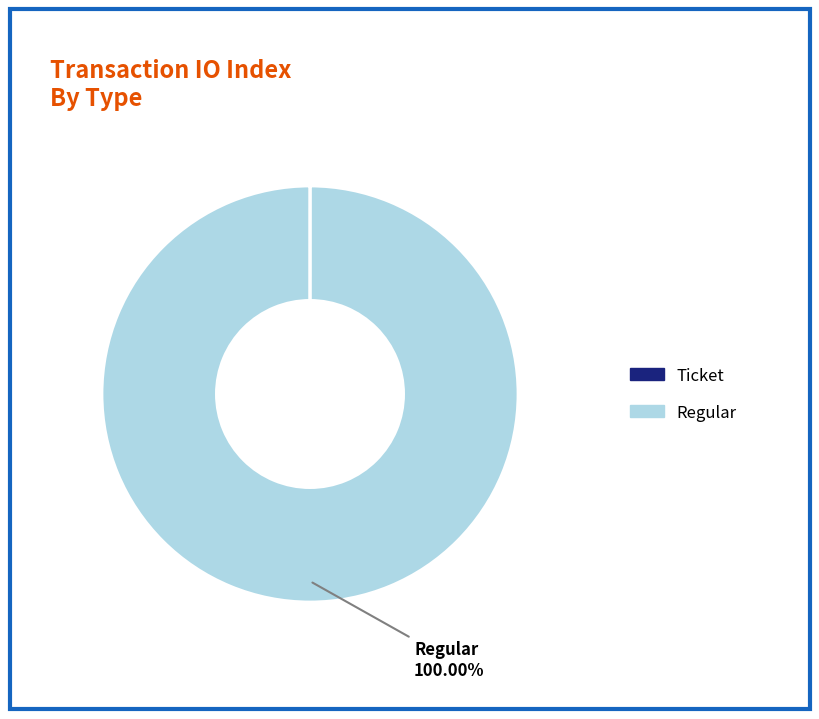

Does any single category account for the majority?

Yes